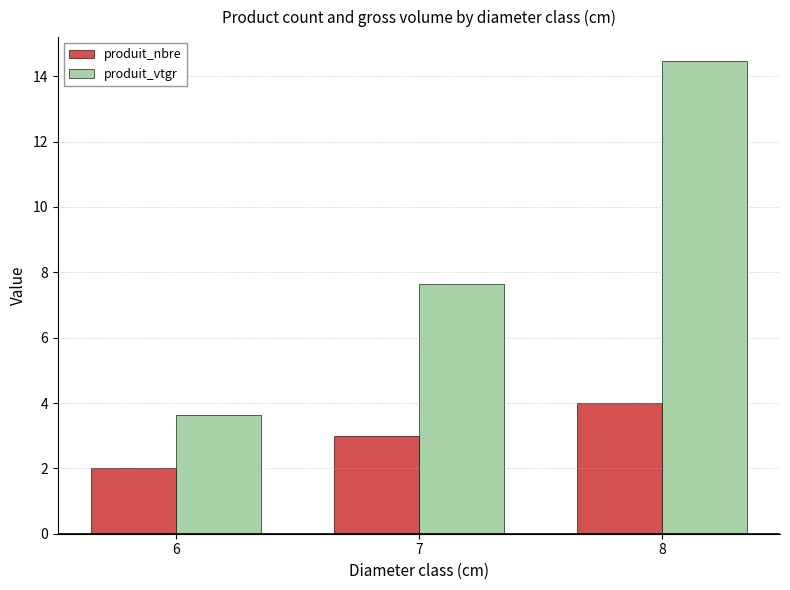

What is the average value of the produit_nbre series?

3.0